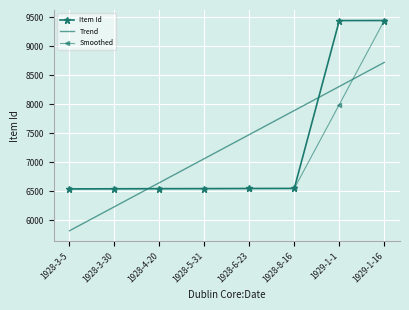

What position from the left is 1928-3-30?

2